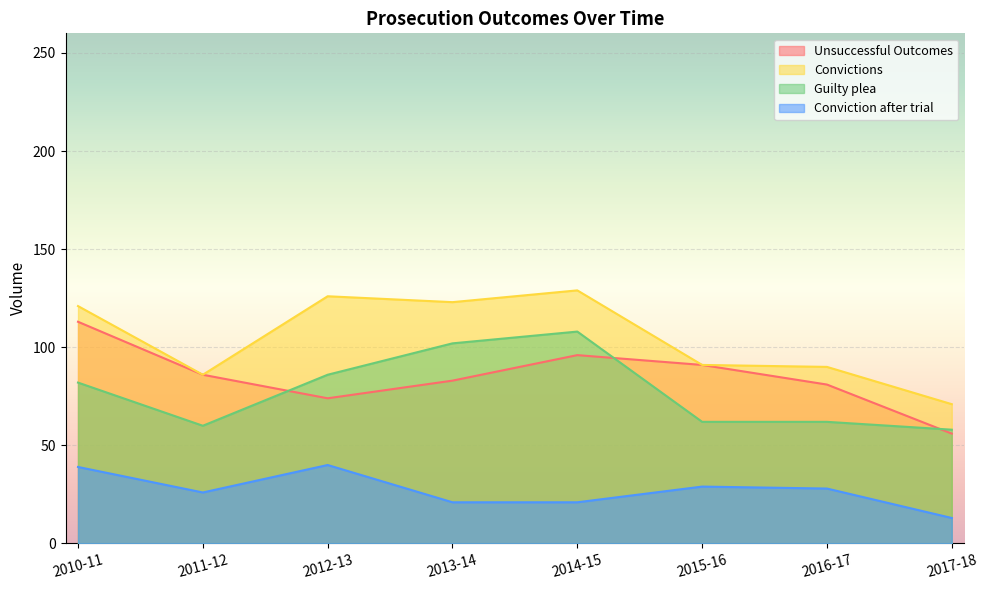

What is the difference between the maximum and second lowest values in the Guilty plea series?

48